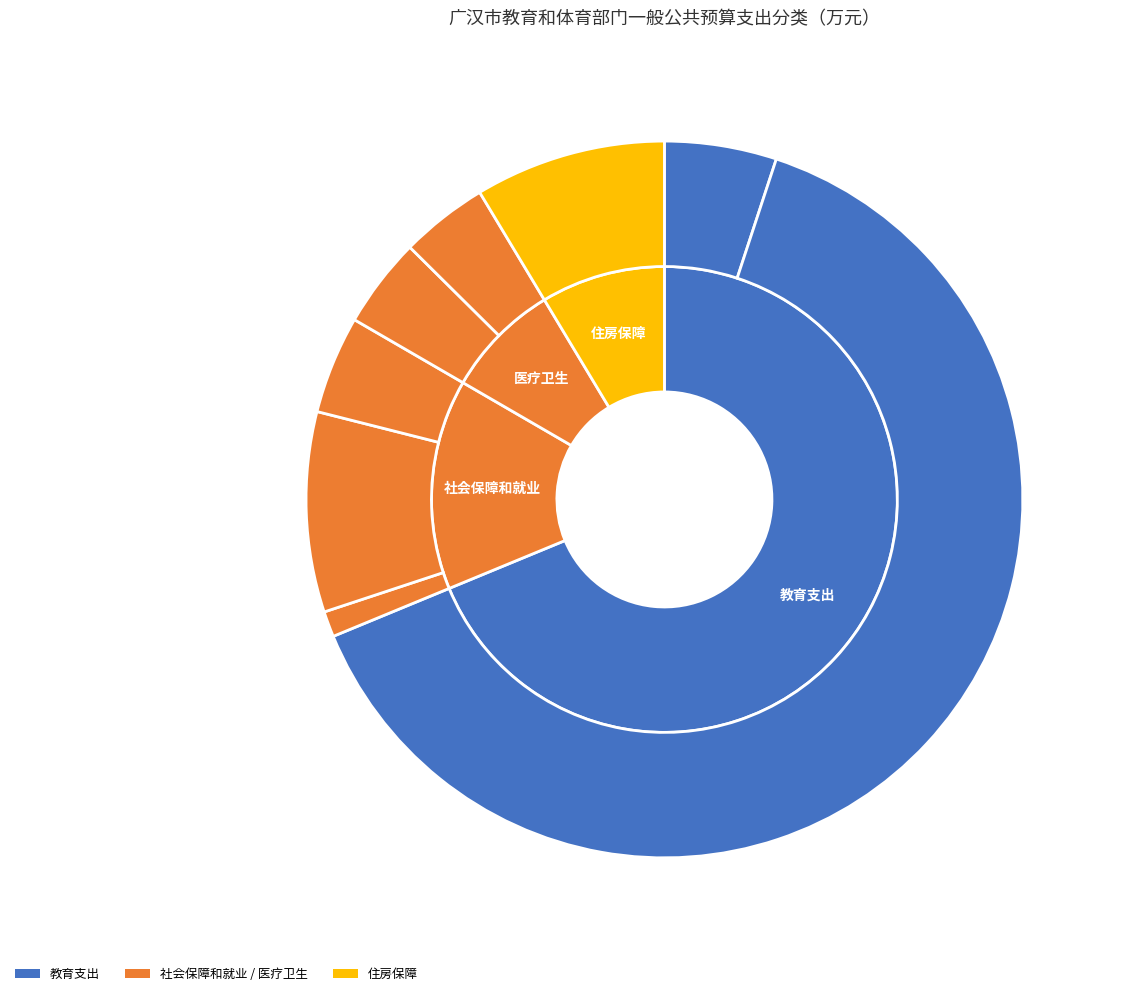

What percentage is the 学前教育 slice, to the nearest percent?

5%